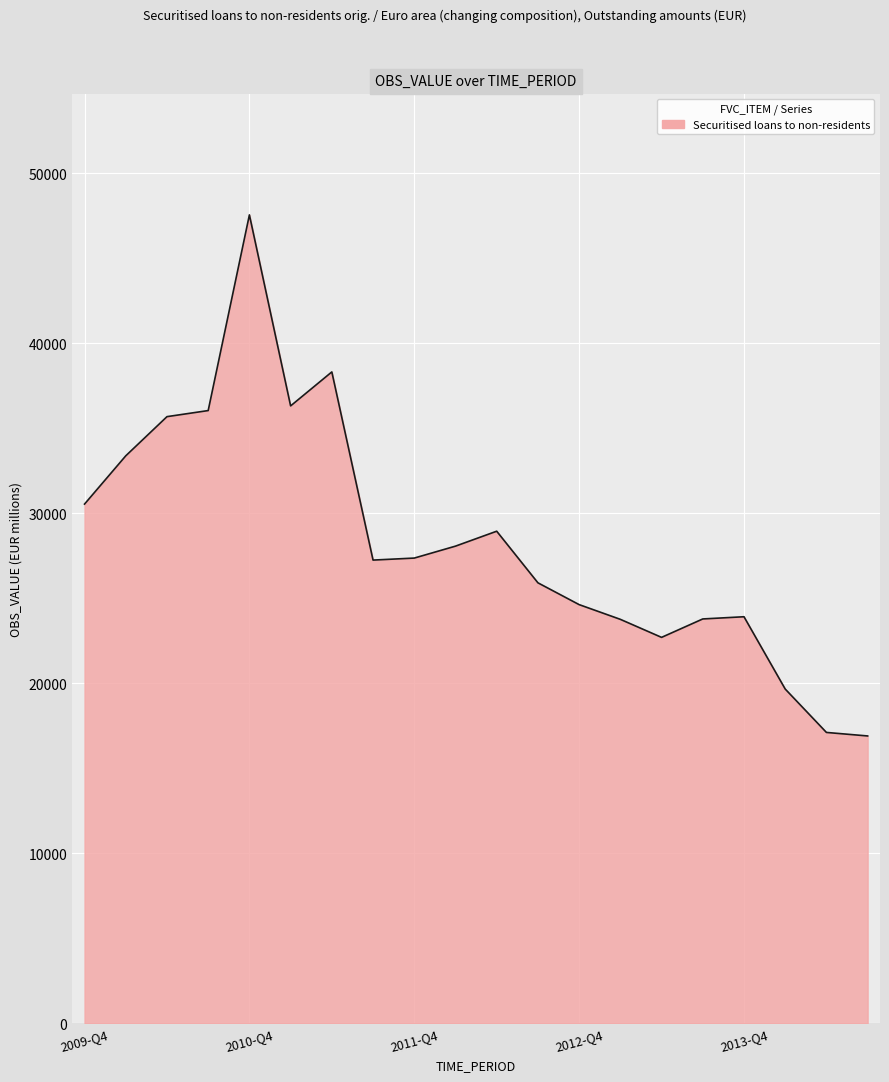

What is the difference between the maximum and minimum values?

30641.5